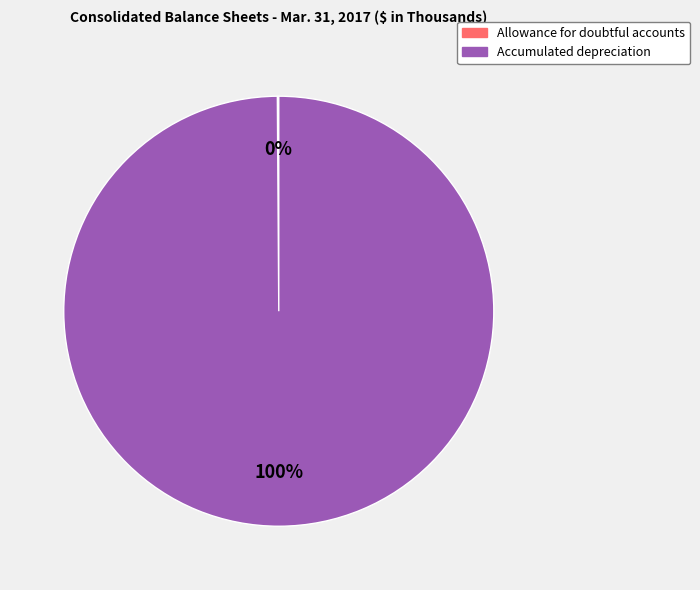

Which slice is the largest?

Accumulated depreciation